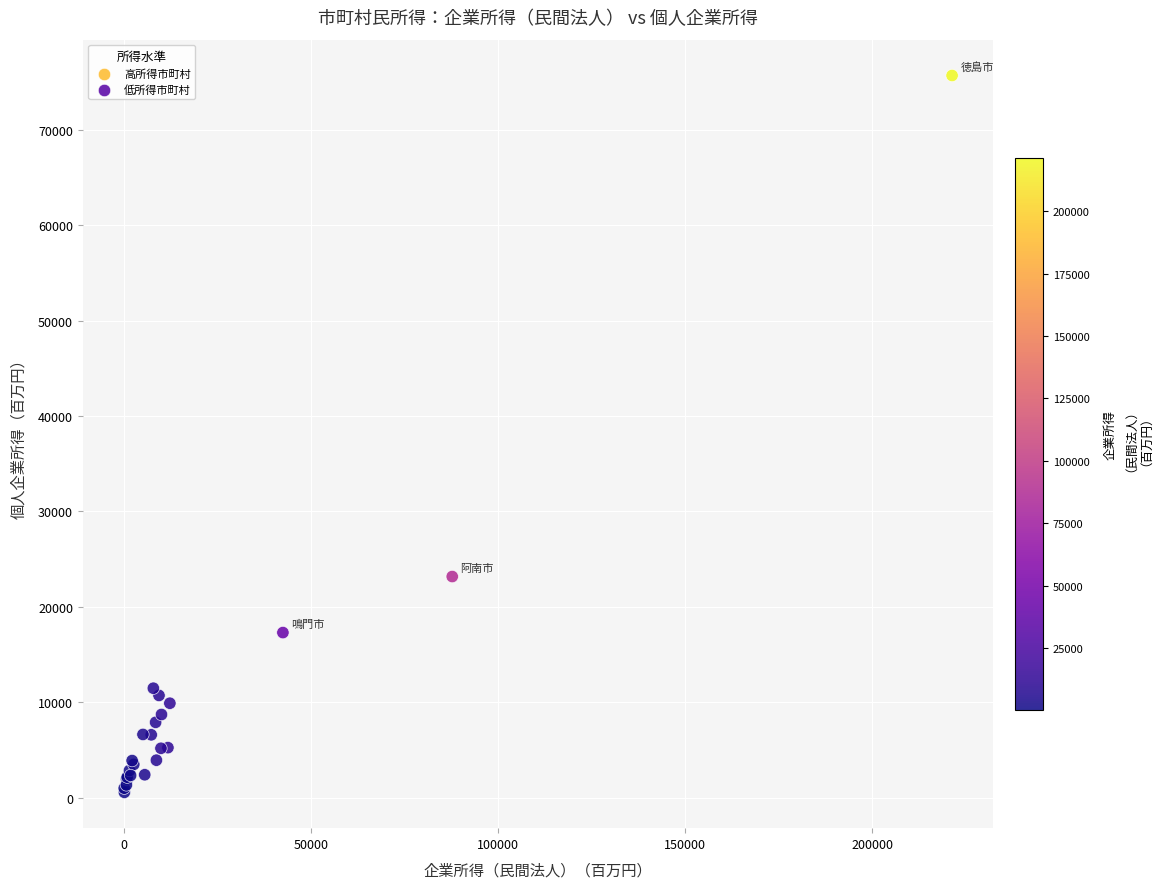

What Y value in the scatter plot is closest to 38132?

23175